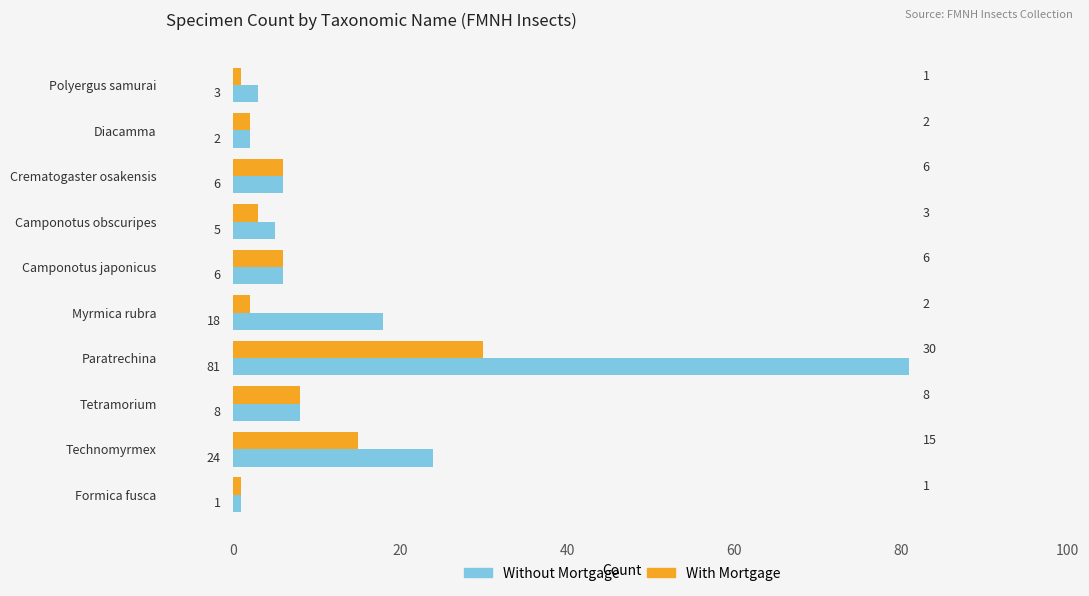

List the series in order of their overall mean, highest first.

Without Mortgage, With Mortgage